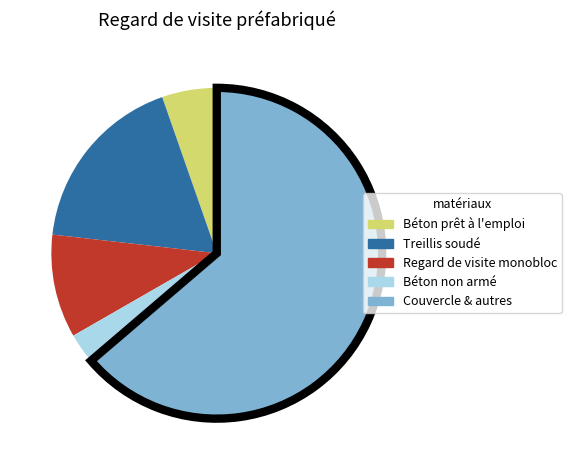

Is there any slice that represents more than half of the pie?

Yes